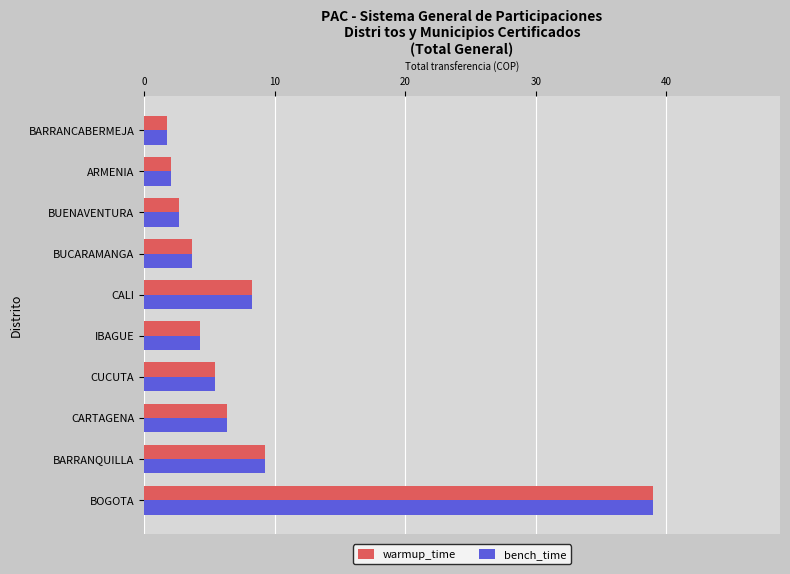

Is it true that warmup_time equals 4.3 at IBAGUE?

True